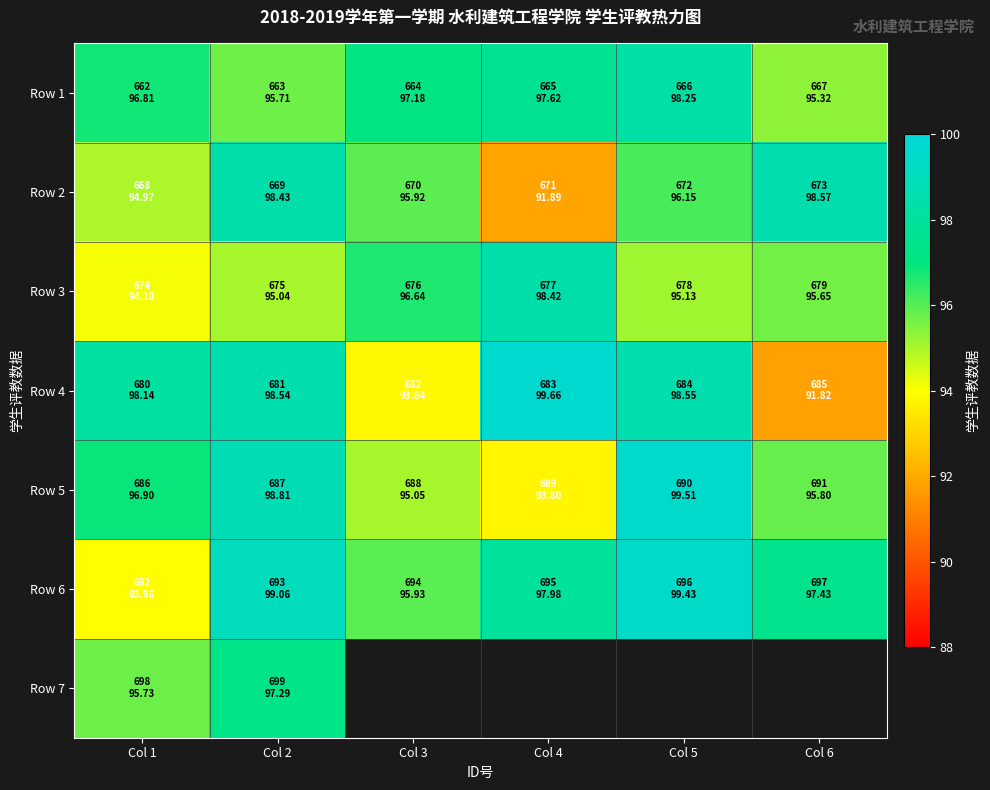

Which has a higher value, Col 3 or Col 4?

Col 4